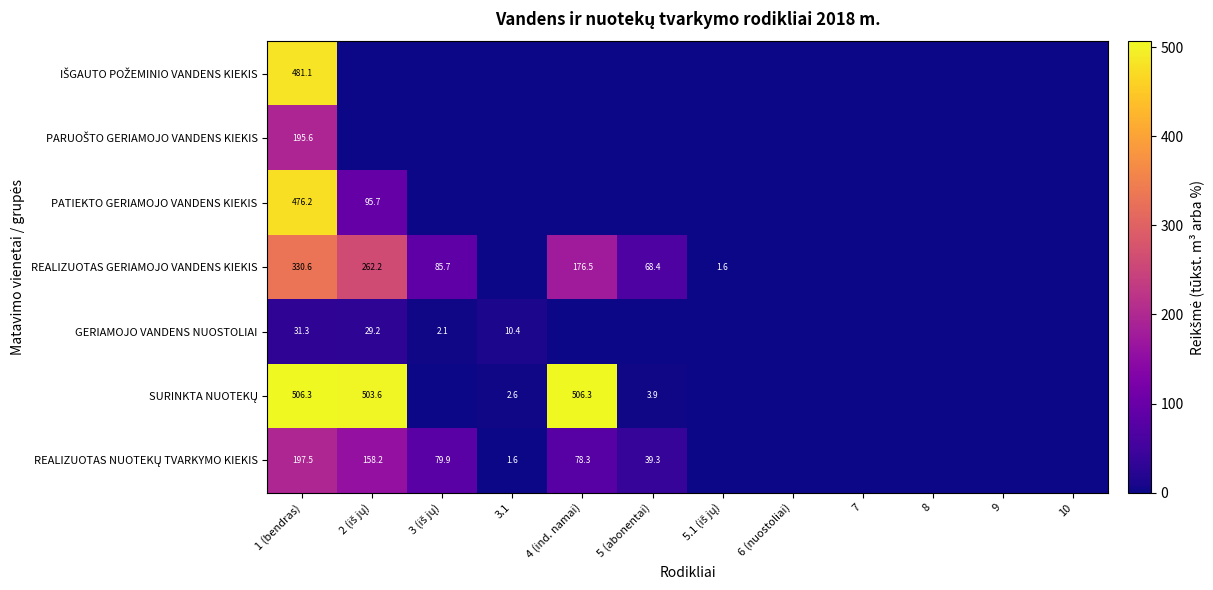

Is it true that PARUOŠTO GERIAMOJO VANDENS KIEKIS equals 0.0 at 9?

True